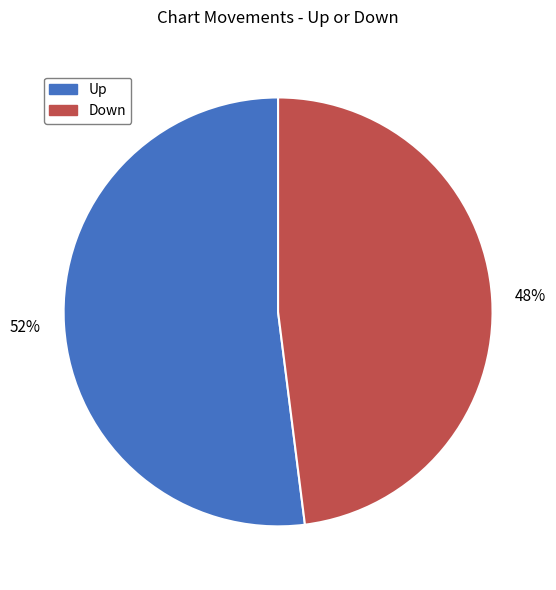

Count the number of slices in the pie.

2